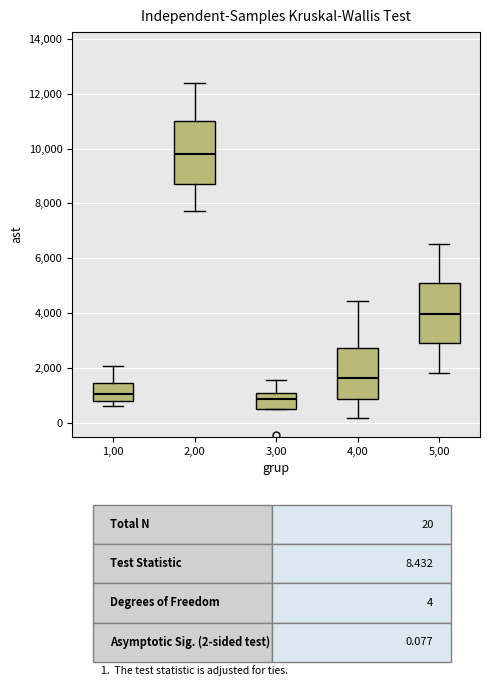

Reading left to right, read every box against the y-axis: the position of its median line, the range the box covers, and the ends of its whiskers. The values are not printed on the chart, so give them approximately, as read against the axis.

1,00: median 1000, box 800 to 1400, whiskers 600 to 2000
2,00: median 9800, box 8600 to 11000, whiskers 7800 to 12400
3,00: median 800, box 600 to 1000, whiskers 600 to 1600
4,00: median 1600, box 800 to 2800, whiskers 200 to 4400
5,00: median 4000, box 3000 to 5000, whiskers 1800 to 6600